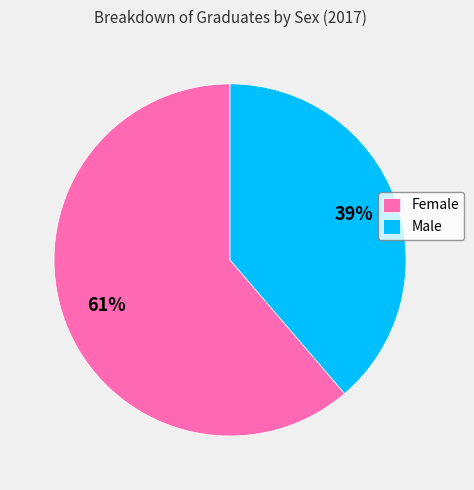

To the nearest percent, what is the average slice percentage?

50%